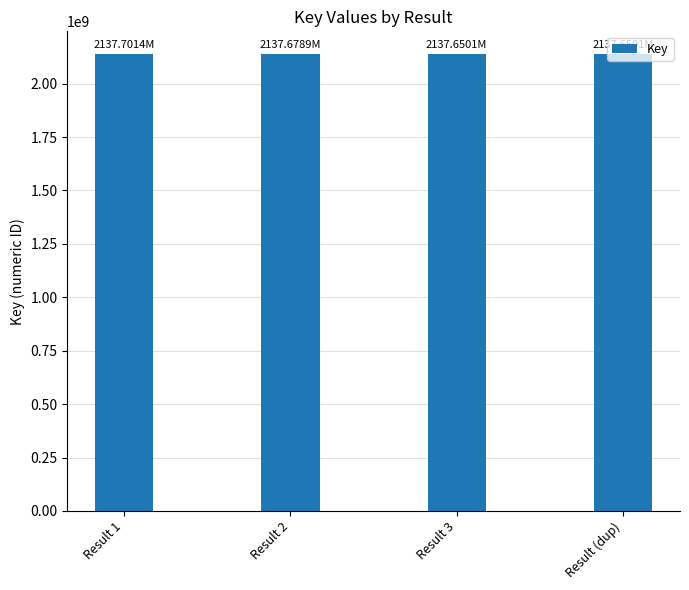

How many values are between 2137650080 and 2137701417?

4